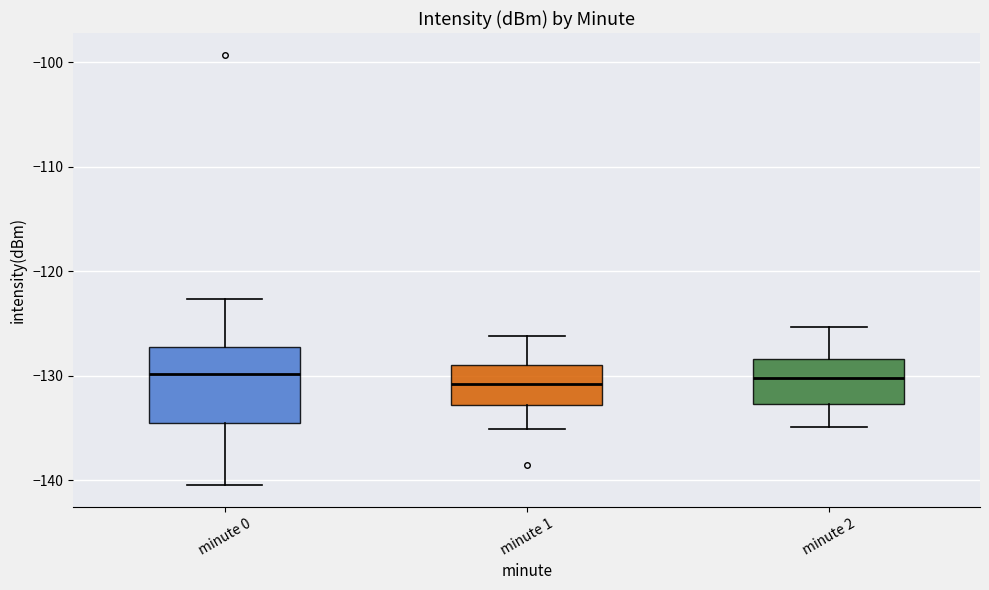

Where does the upper whisker of the box for minute 0 end on the y-axis? The values are not printed on the chart, so give them approximately, as read against the axis.

-123